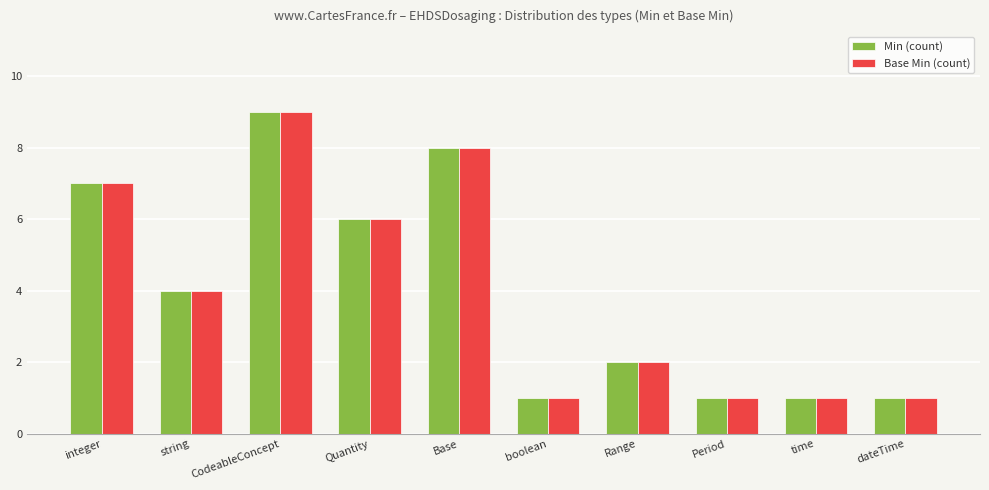

What is the sum of the Min (count) values at string and Quantity?

10